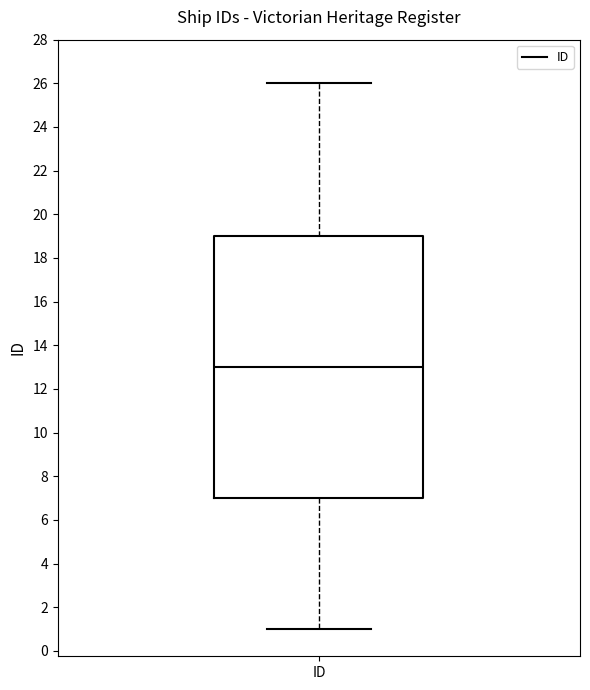

Where is the lower edge of the box for ID on the y-axis? The values are not printed on the chart, so give them approximately, as read against the axis.

7